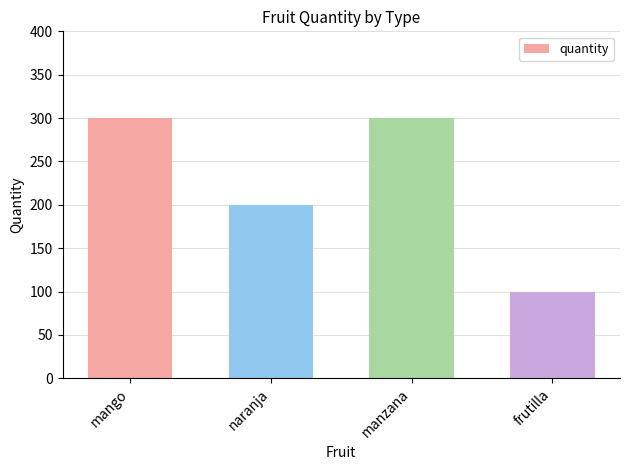

What position from the left is frutilla?

4